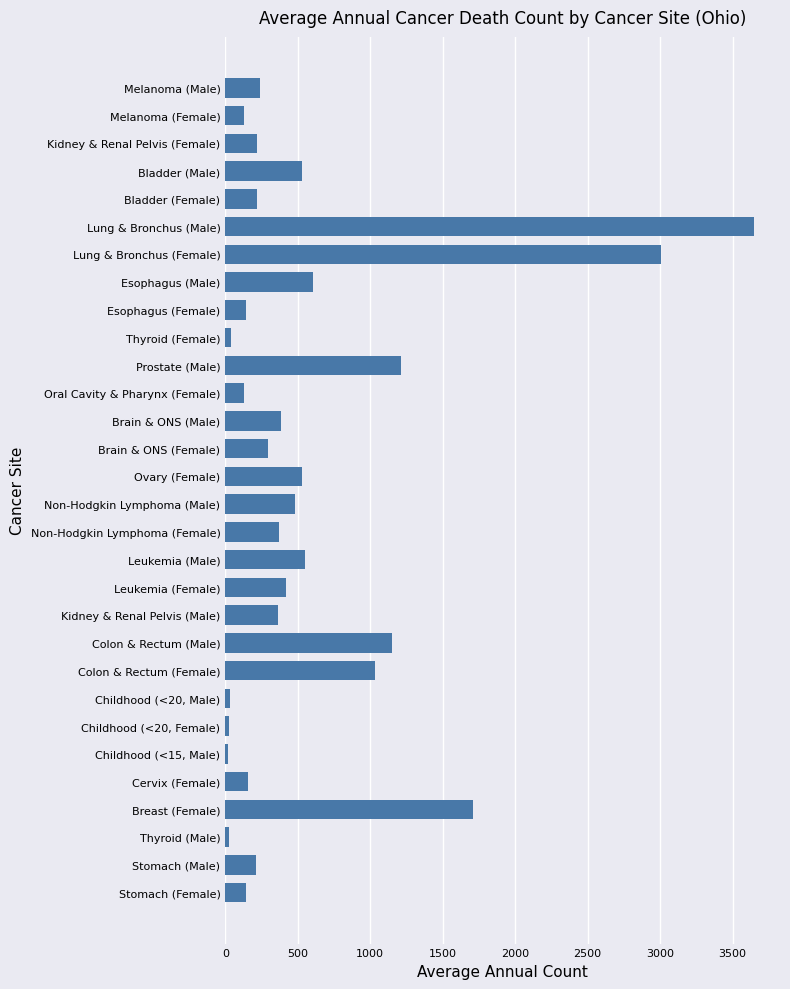

Is it true that the value at Colon & Rectum (Male) is 1148?

True